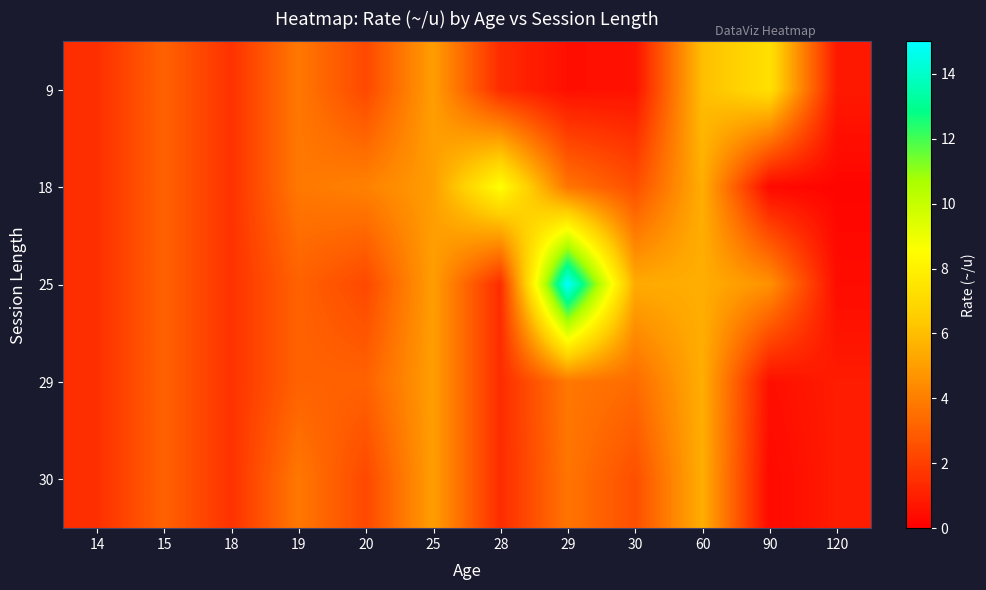

List the series in order of their peak value, highest first.

25, 18, 9, 29, 30